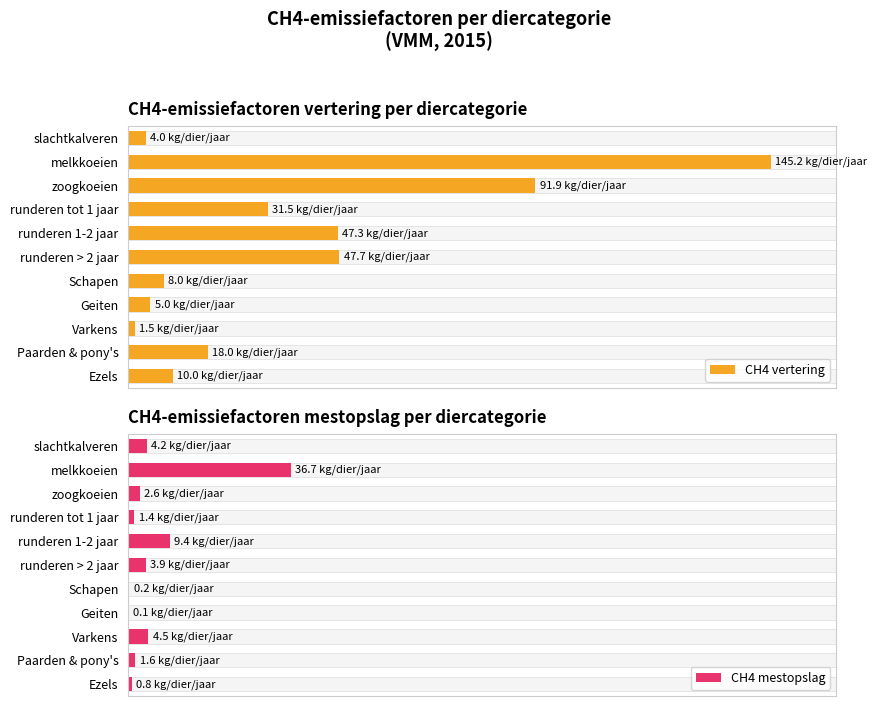

Is it true that CH4 mestopslag equals 1.8 at runderen tot 1 jaar?

False